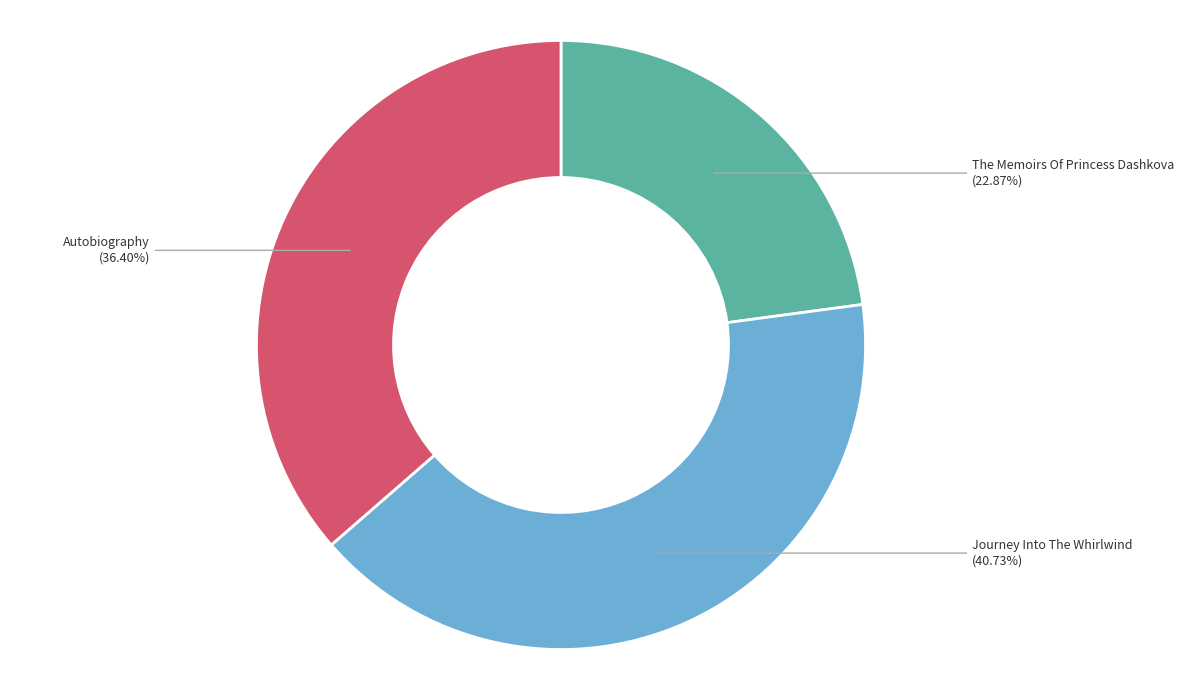

Approximately how many times larger is the value at Autobiography compared to The Memoirs Of Princess Dashkova?

1.6